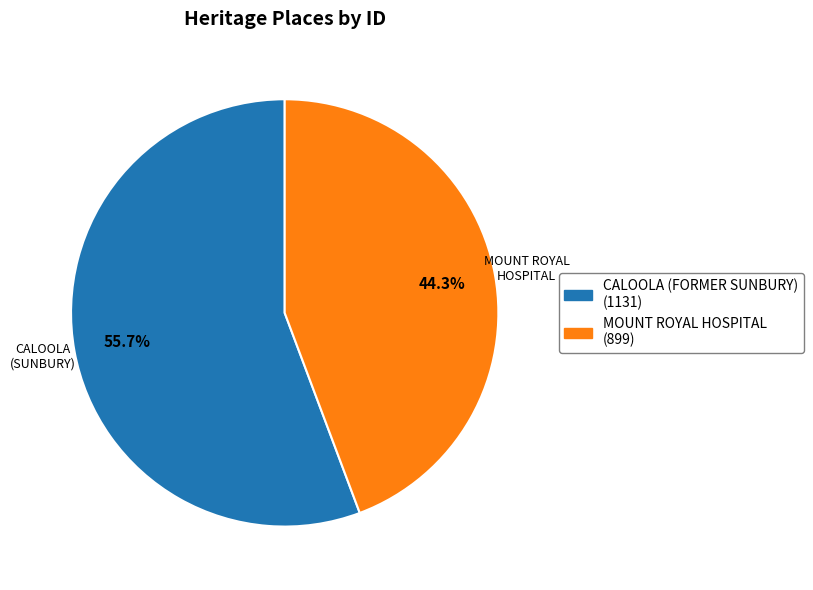

Is there any slice that represents more than half of the pie?

Yes